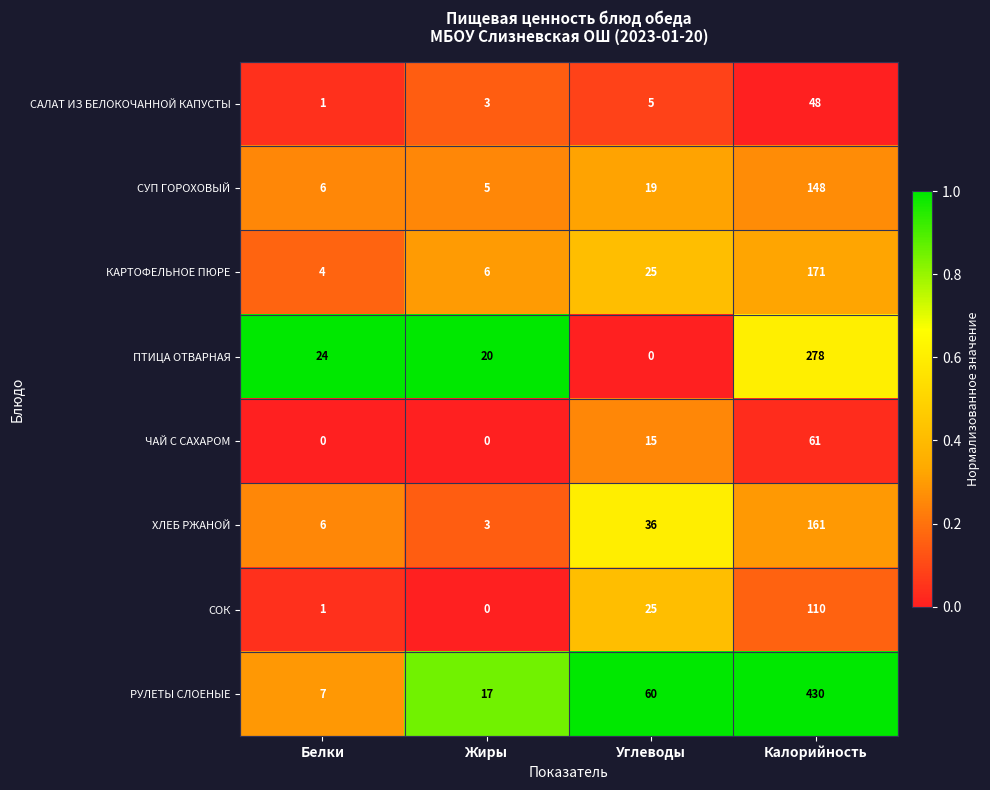

At which category is the sum across all series the highest?

Калорийность